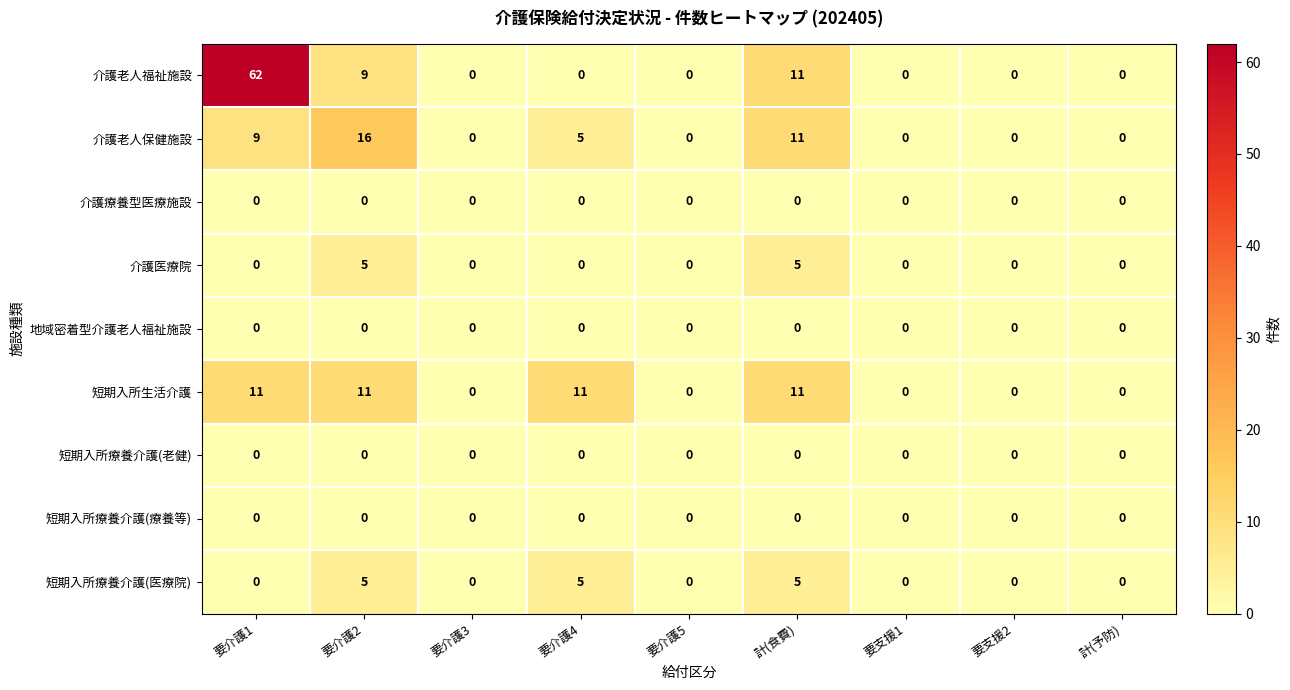

Which series has the widest spread of values?

介護老人福祉施設